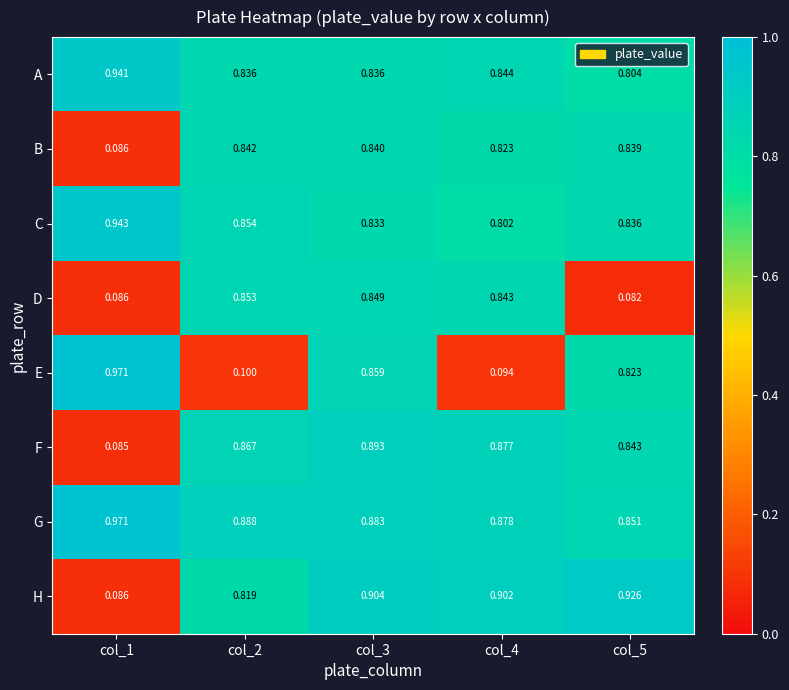

Which series has the largest range (max minus min)?

E